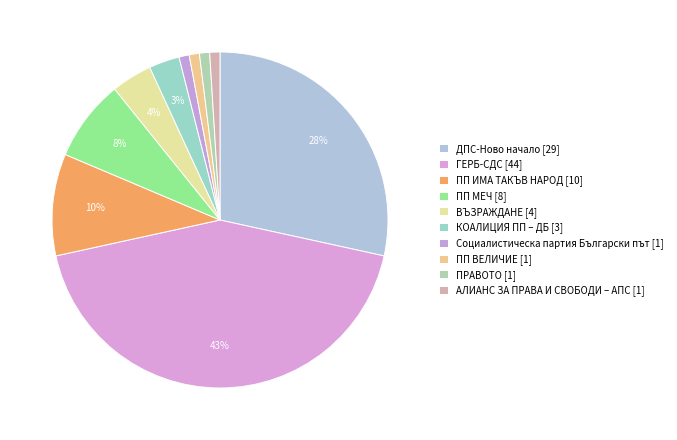

What is the change in value from ПП ИМА ТАКЪВ НАРОД to КОАЛИЦИЯ ПП – ДБ?

-7